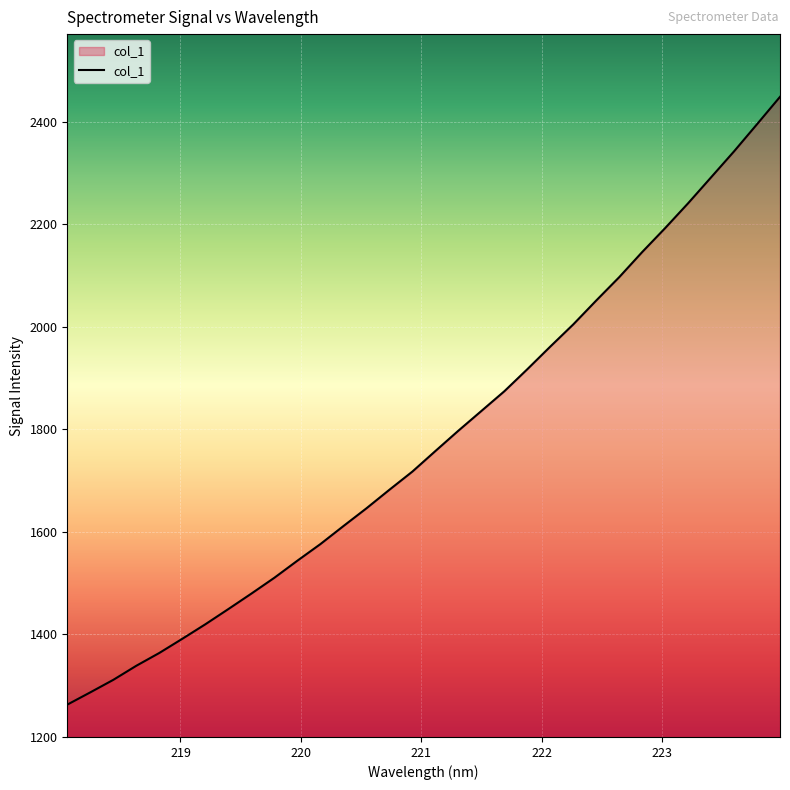

What is the smallest value displayed?

1262.6